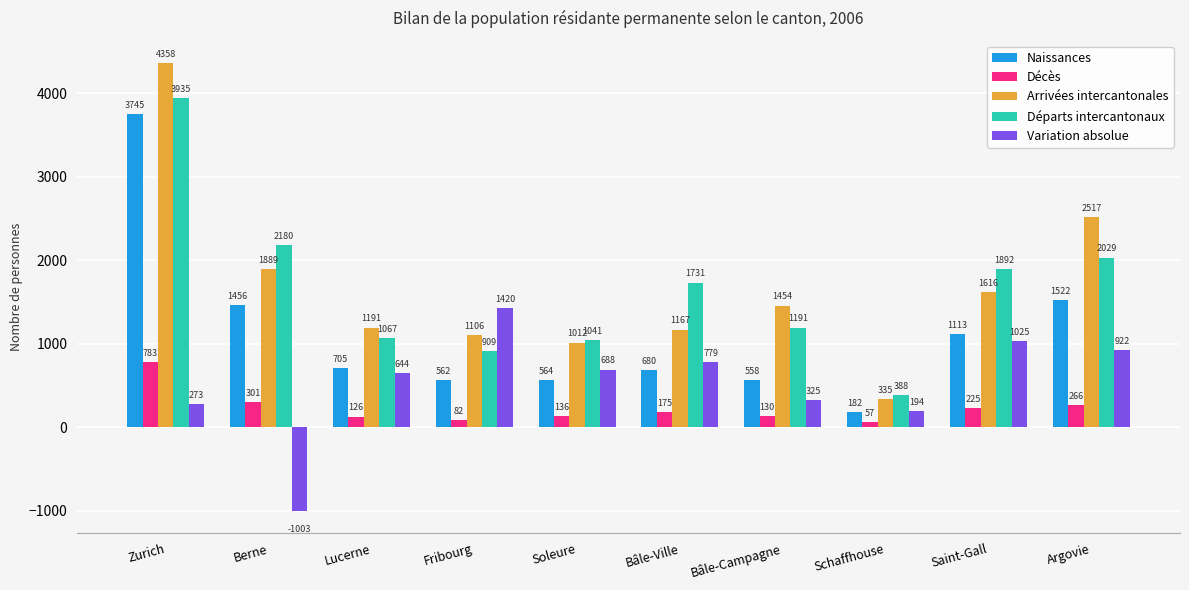

At which category does the chart reach its peak across all series?

Zurich